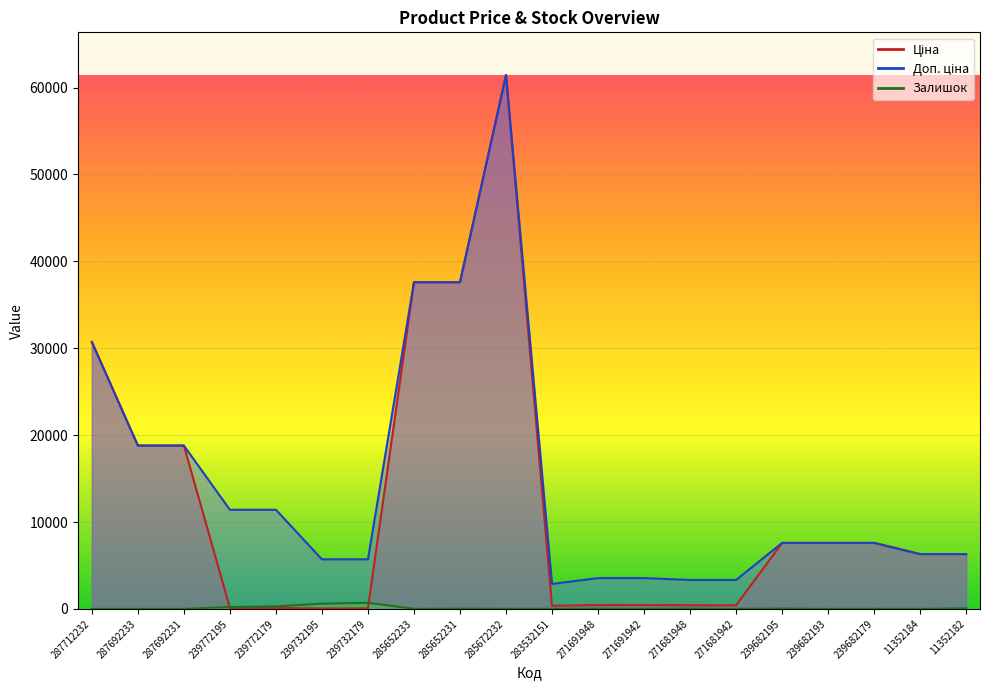

What is the average value of the Доп. ціна series?

14560.2